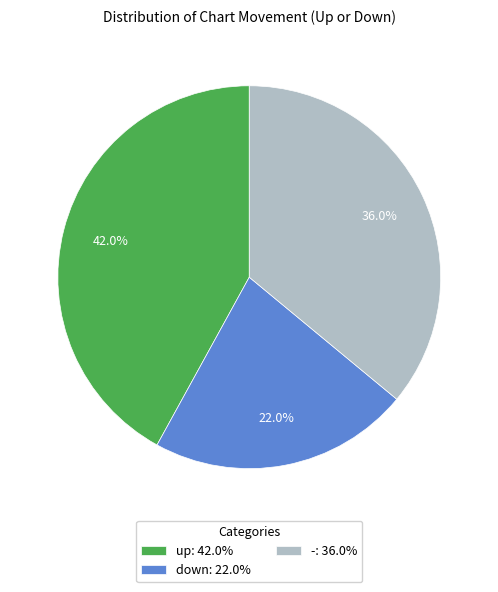

To the nearest percent, what percentage of the pie is down?

22%